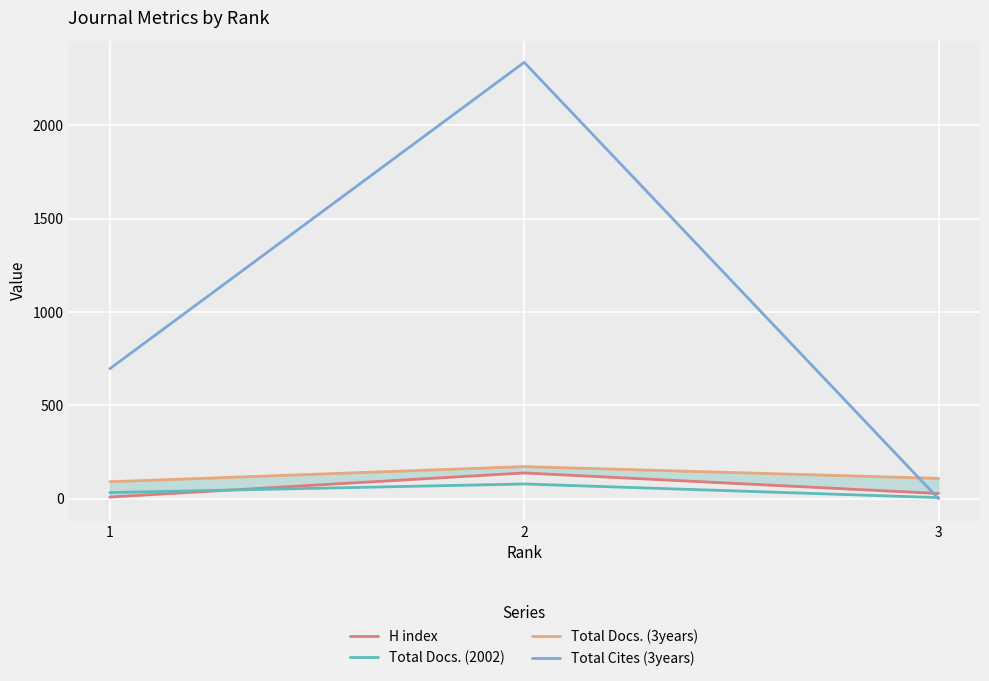

At which category is the sum across all series the highest?

2